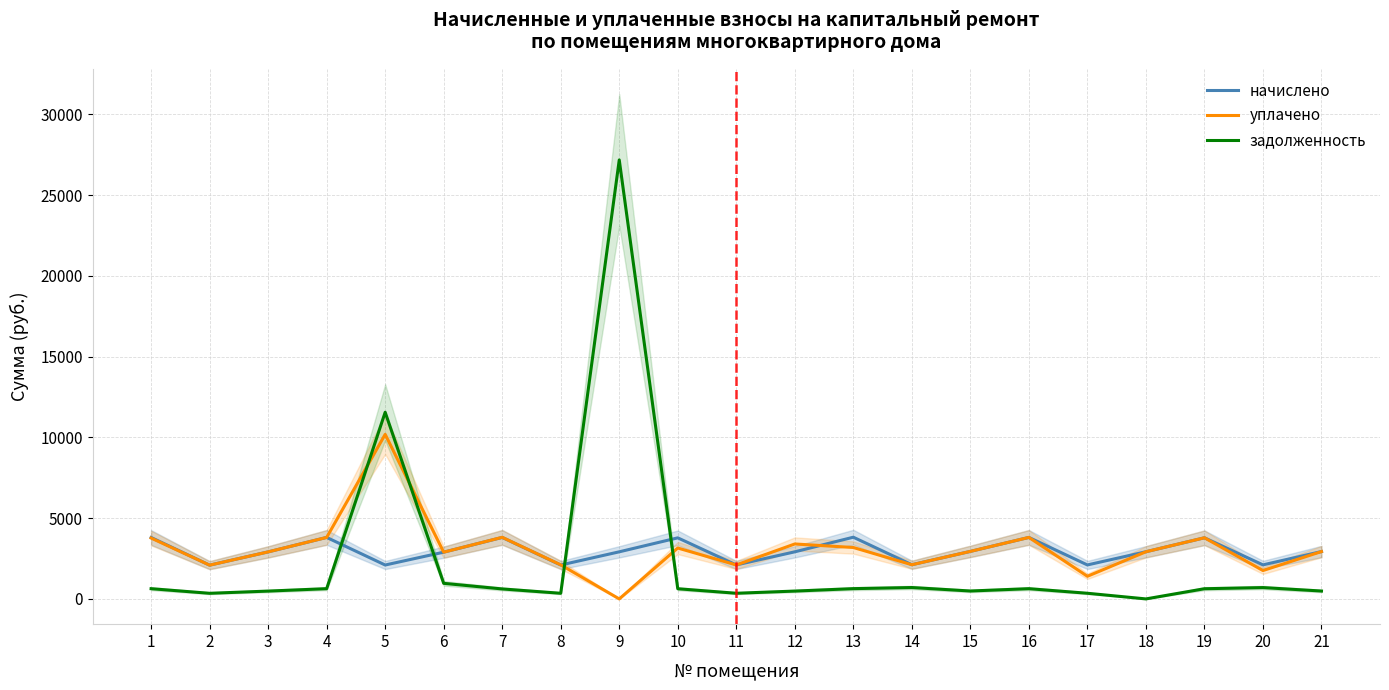

Rank the series at 7 from lowest to highest value.

задолженность, начислено, уплачено